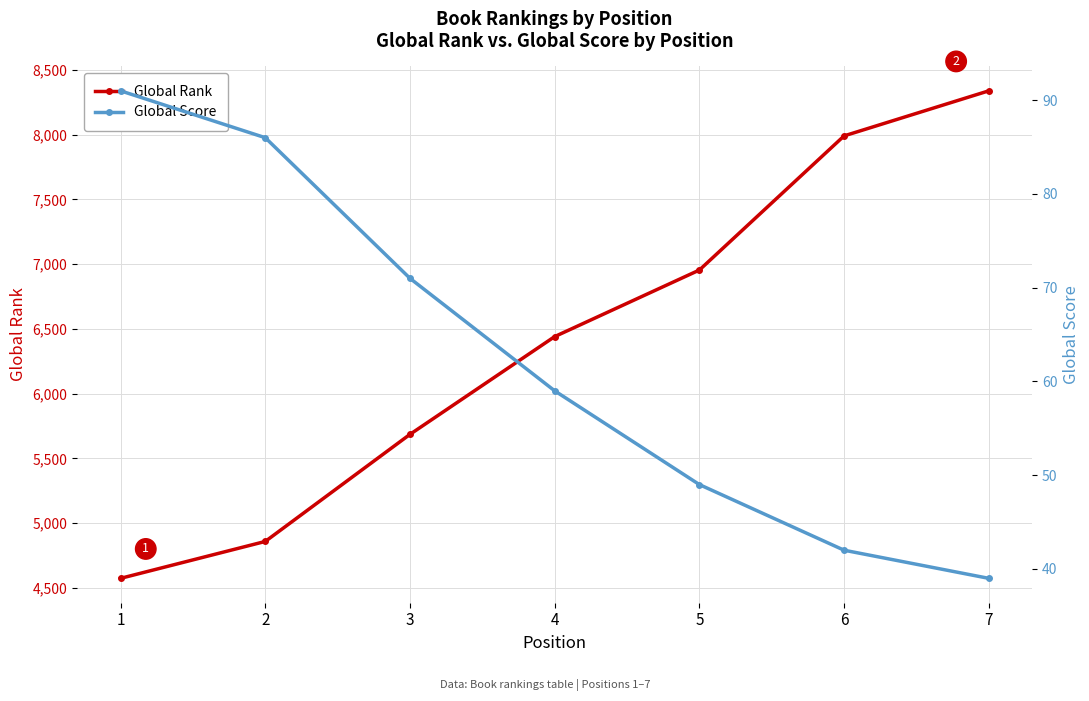

List the series in order of their peak value, highest first.

Global Rank, Global Score